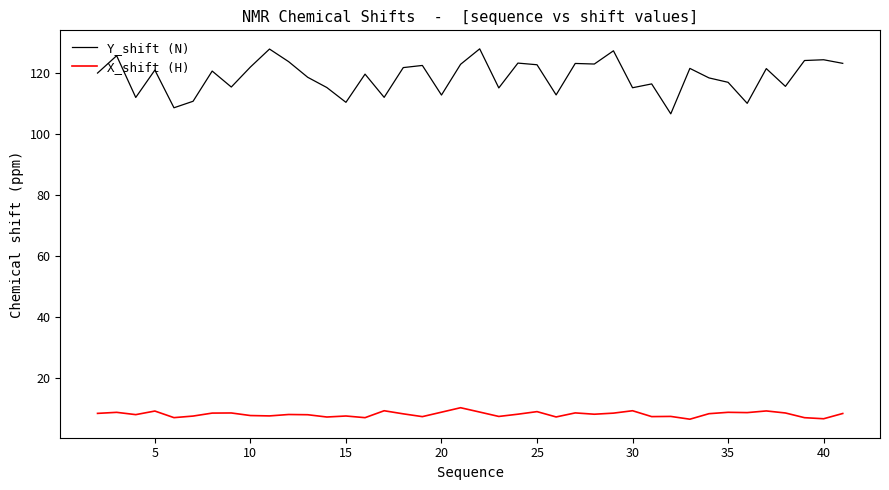

How many lines are shown in the chart?

2